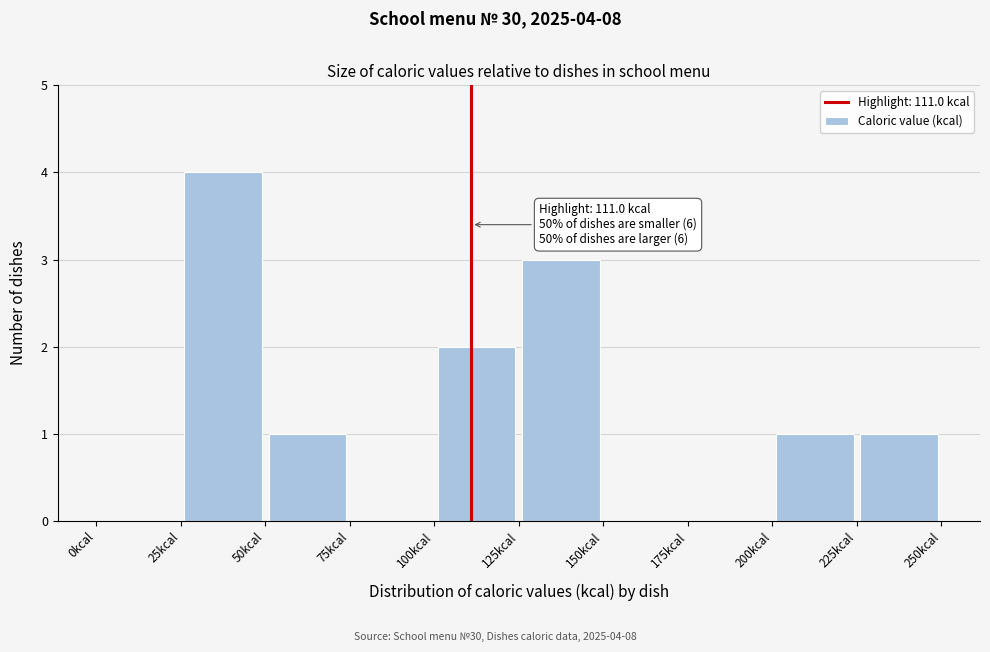

Over which range of the x-axis is the bar tallest?

25 to 50